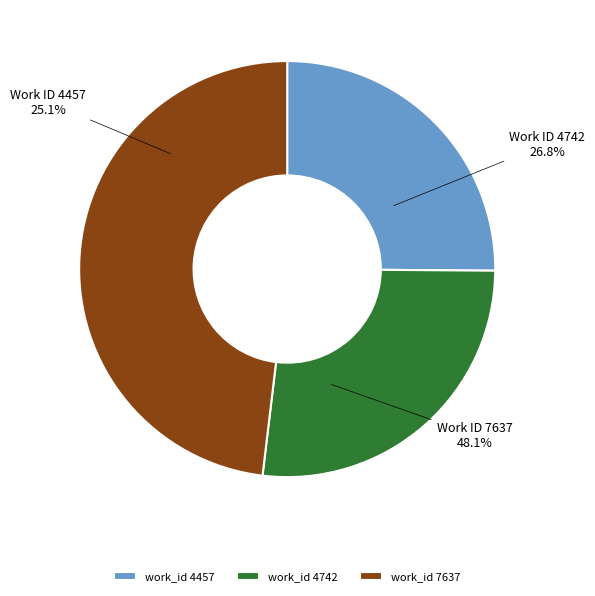

To the nearest percent, what is the combined percentage of 7637 and 4457?

73%